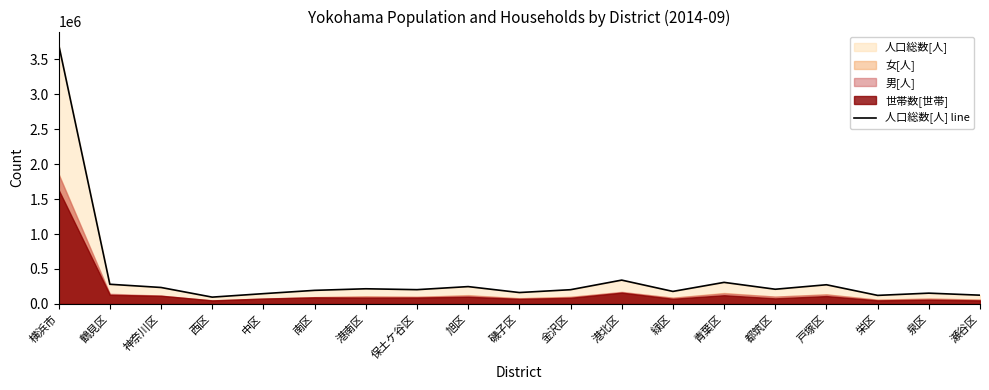

Is it true that the value at 泉区 is 60538?

False